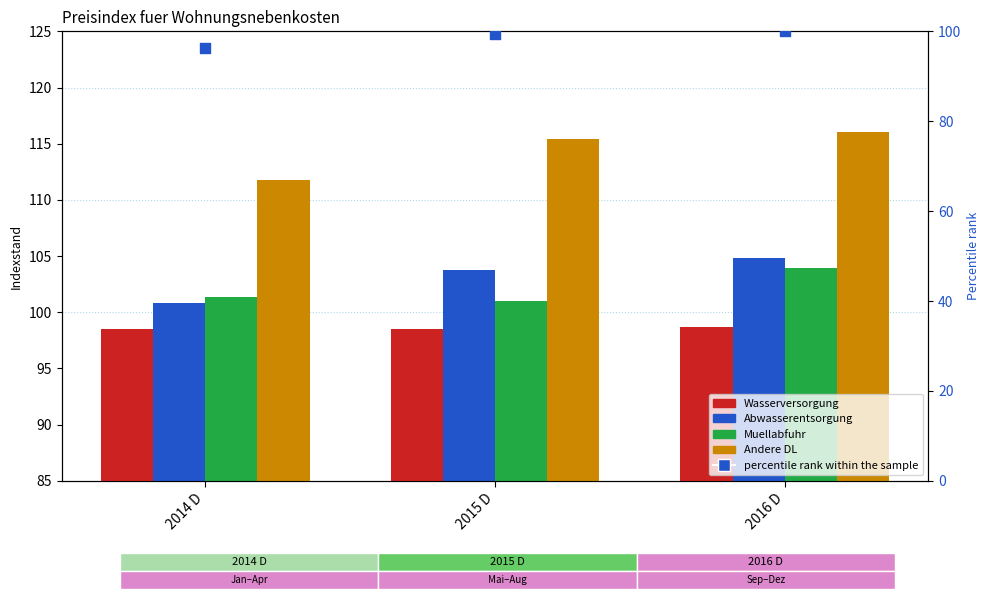

Which series has the widest spread of Y values?

Andere DL